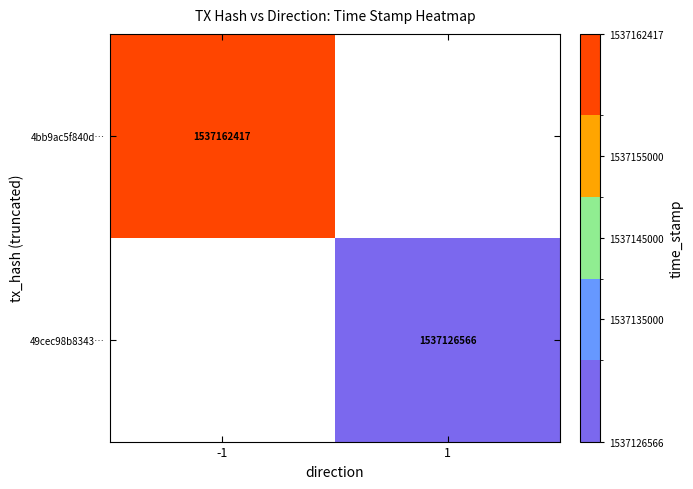

True or false: 4bb9ac5f840d… has a value of 1026467816 at -1.

False